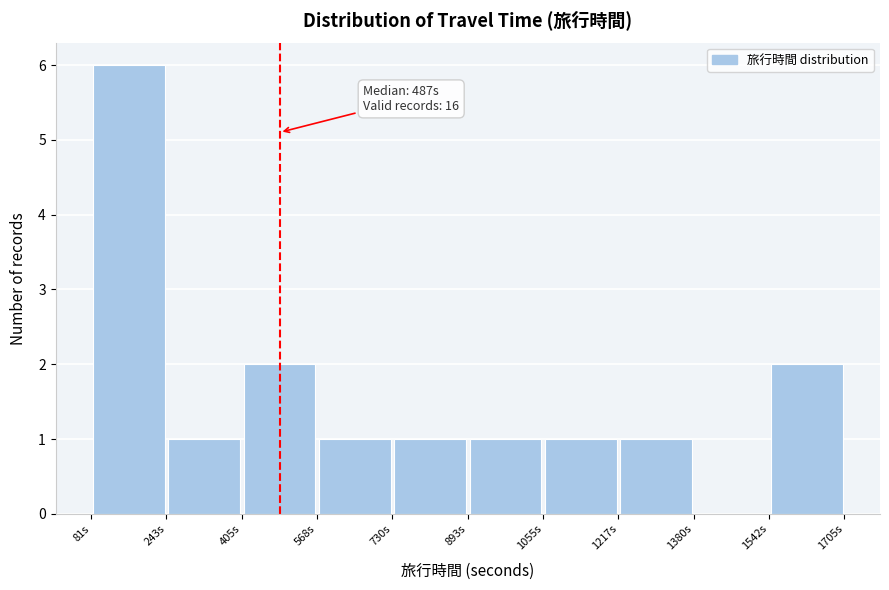

Over which range of the x-axis is the bar tallest?

80 to 240